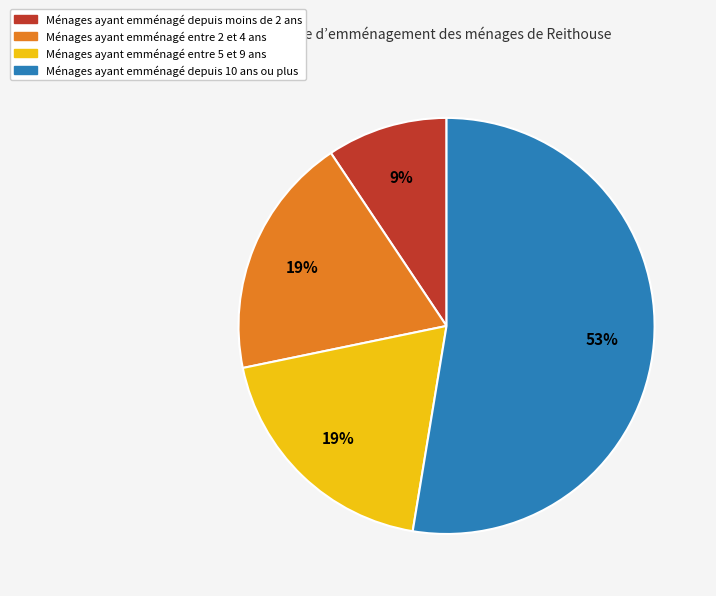

Is there a majority slice in this chart?

Yes